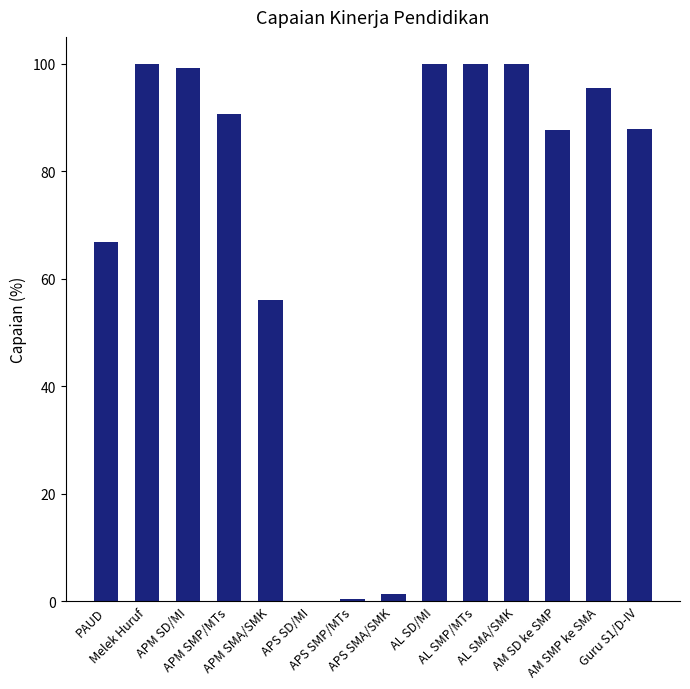

The value at AL SMA/SMK is 175.4. True or false?

False